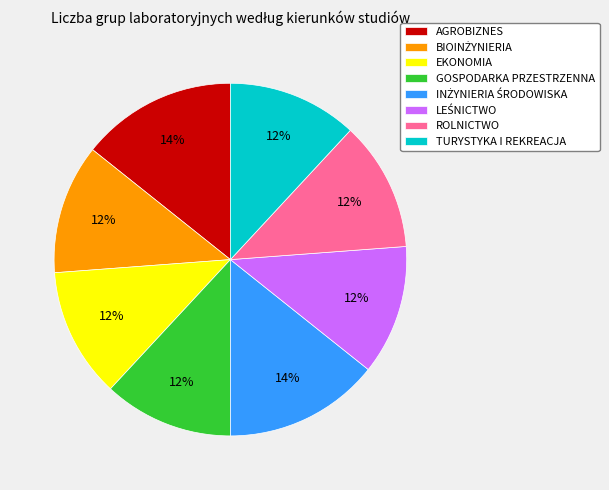

What percentage is the TURYSTYKA I REKREACJA slice, to the nearest percent?

12%